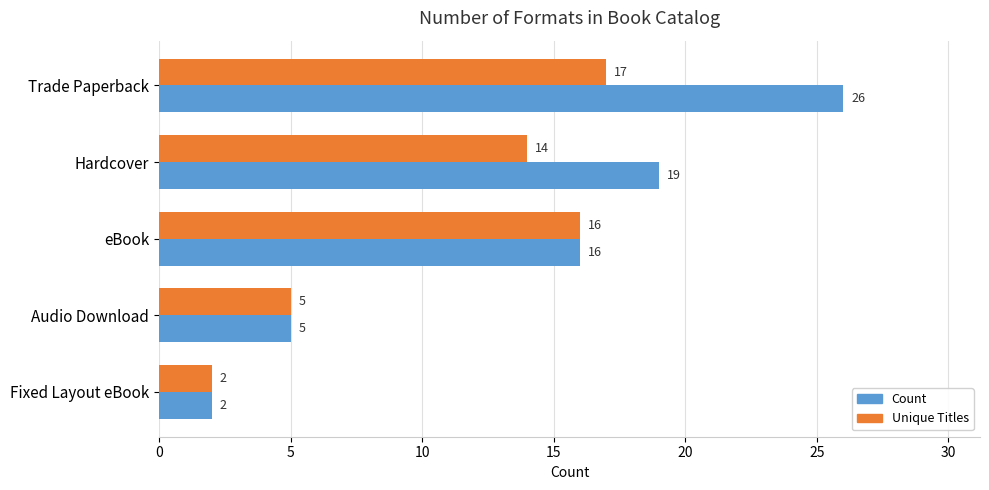

Which series has the largest total across all categories?

Count